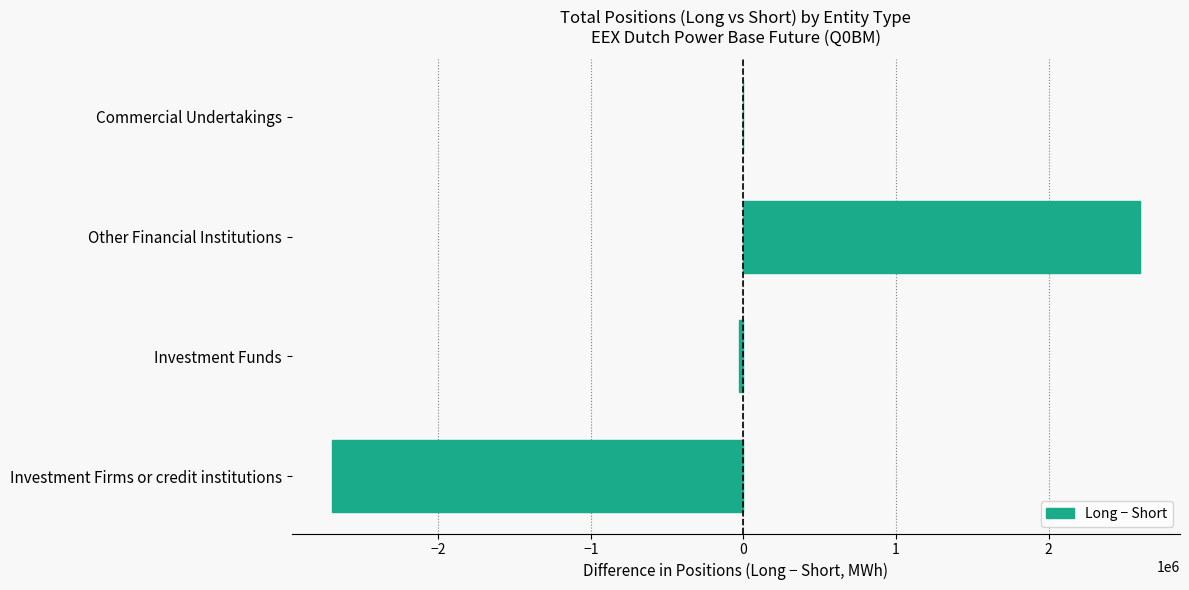

Reading bottom to top, what are all the values shown in this chart?

Investment Firms or credit institutions=-2693866	Investment Funds=-29382	Other Financial Institutions=2595710	Commercial Undertakings=0